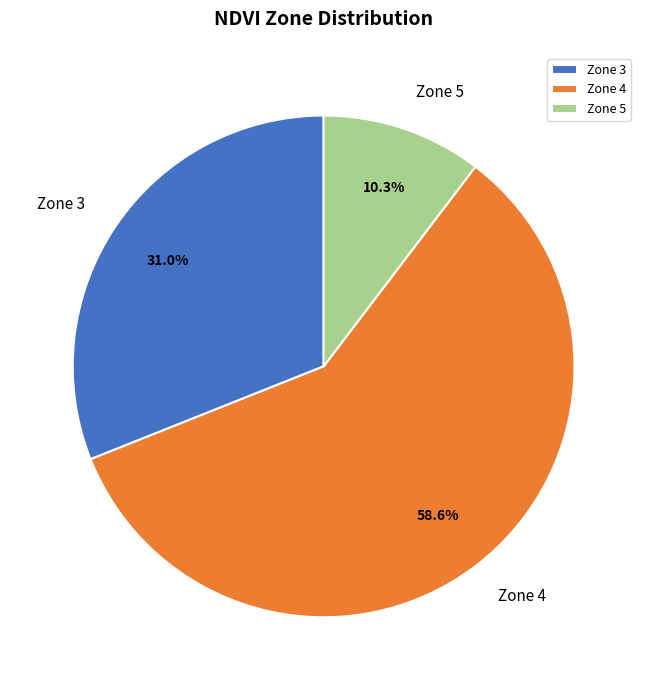

To the nearest percent, what is the difference between the largest and smallest slice percentages?

48%